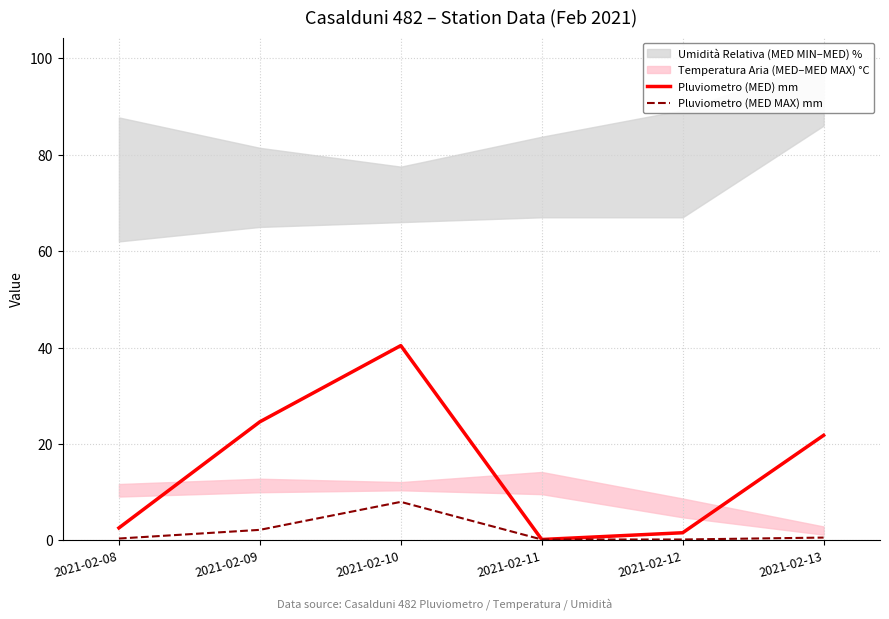

The Pluviometro (MED) mm series shows 61.0 at 2021-02-10. True or false?

False